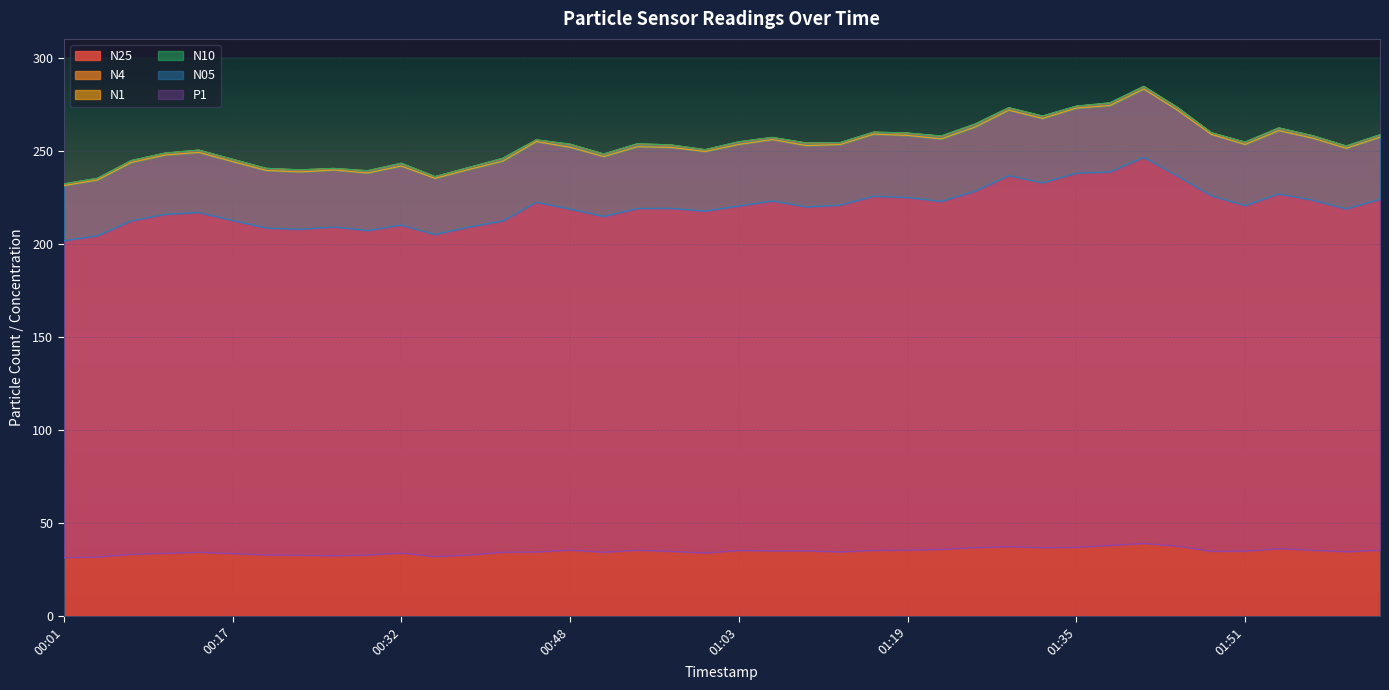

How many data points does each series have?

40